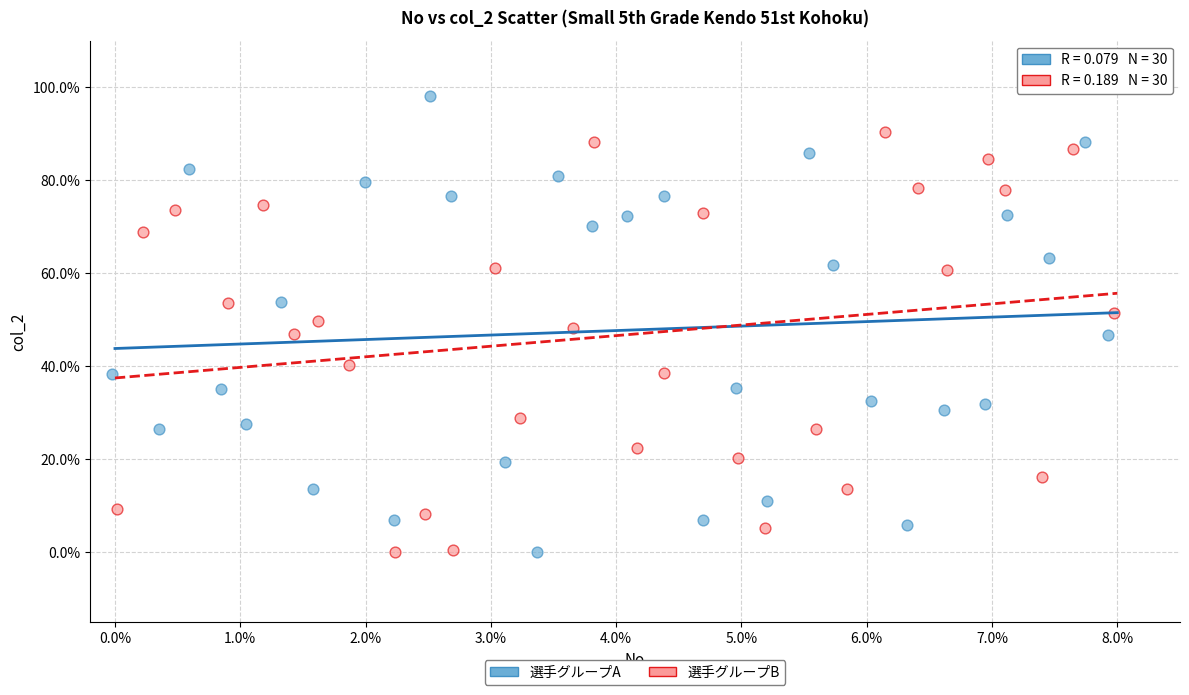

What are all the series names shown in the legend?

選手グループA, 選手グループB